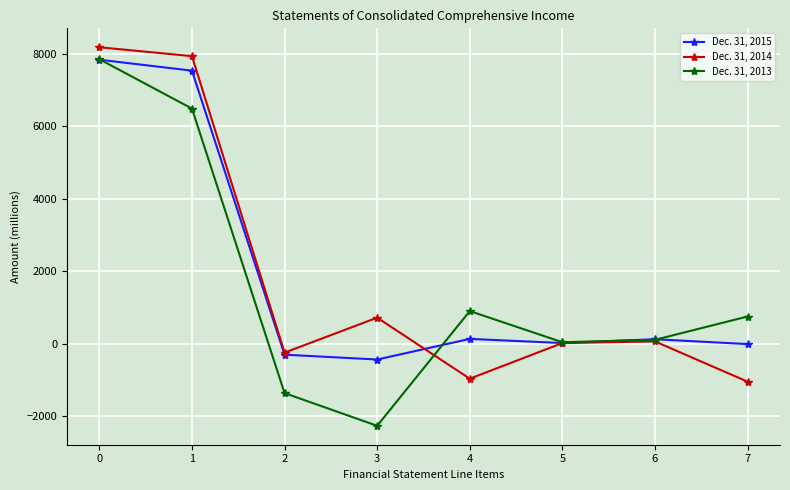

What is the sum of all Dec. 31, 2014 values?

14674